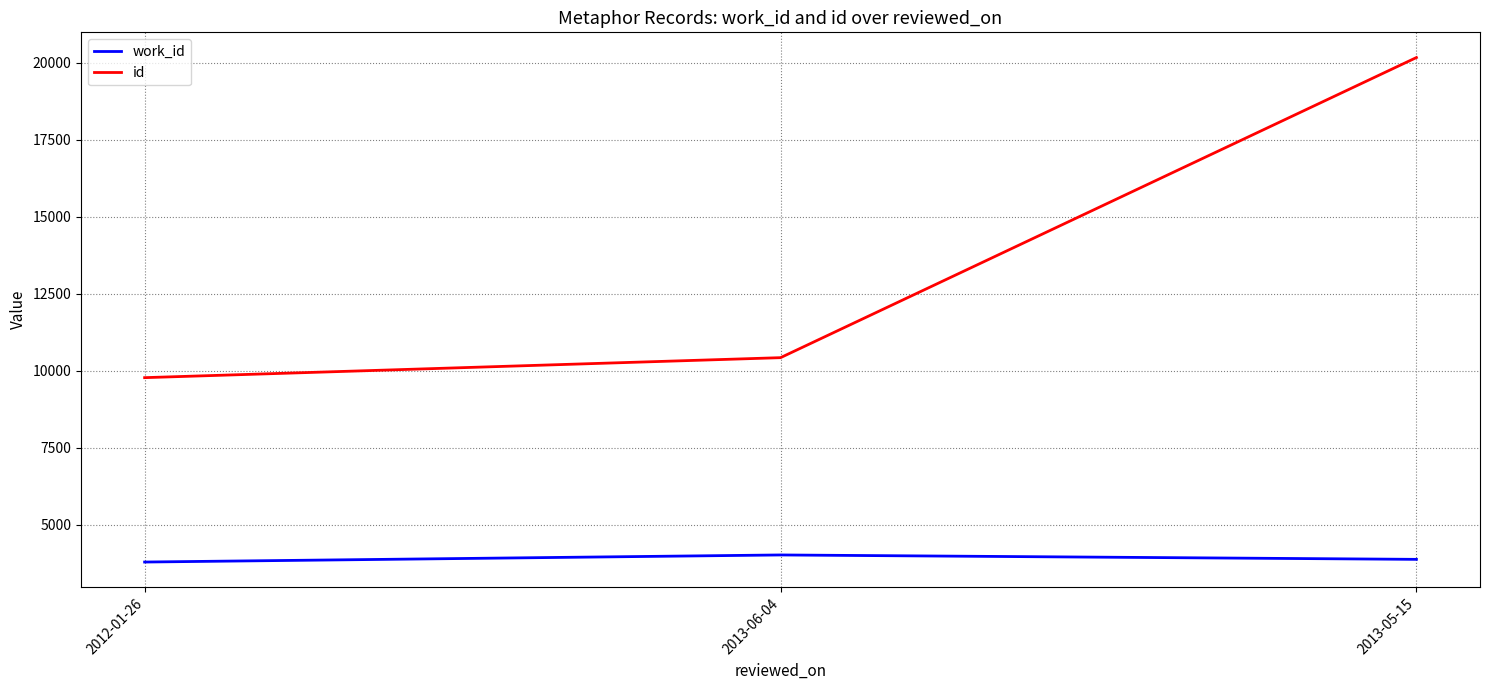

Rank the series at 2013-05-15 from highest to lowest value.

id, work_id